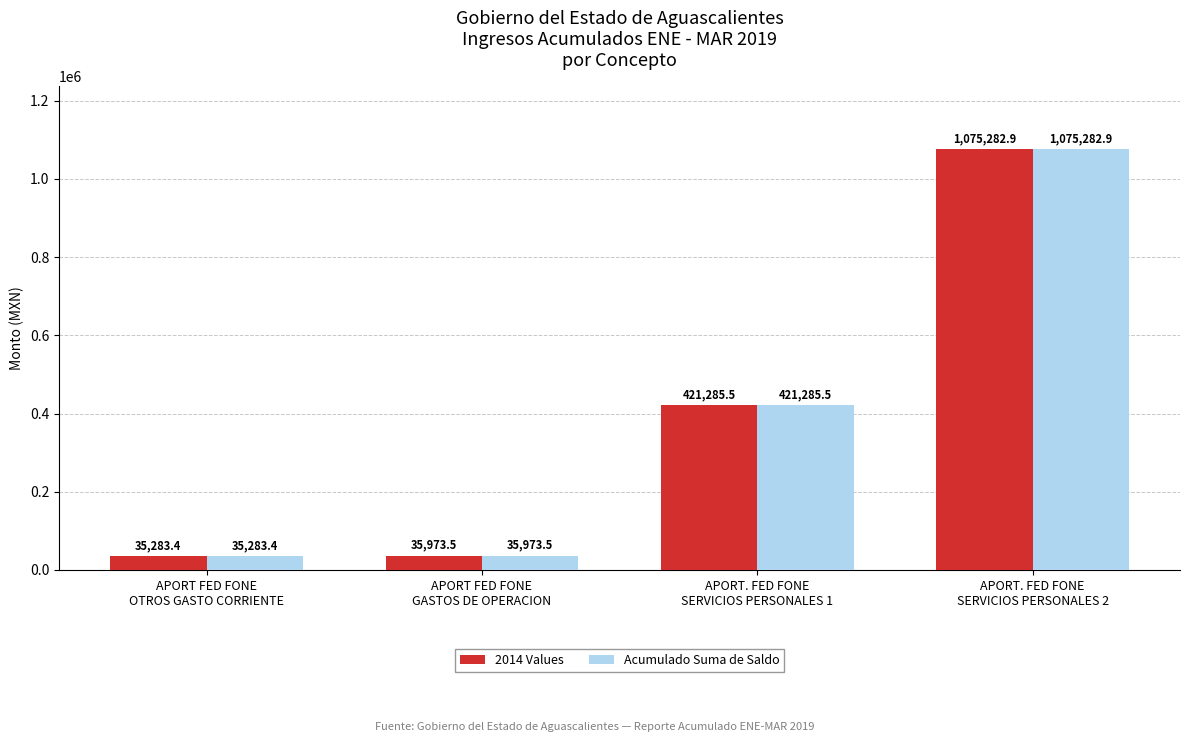

True or false: 2014 Values has a value of 35973.5 at APORT FED FONE
GASTOS DE OPERACION.

True